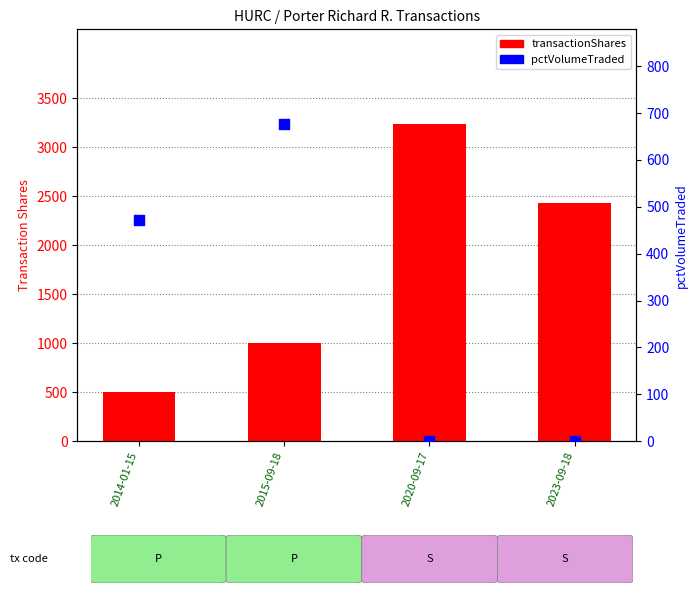

Which series reaches the minimum Y coordinate?

pctVolumeTraded